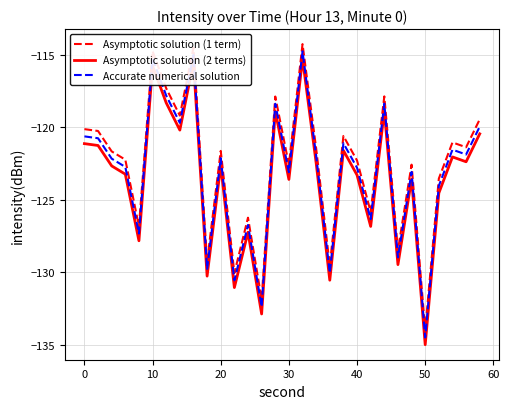

What is the difference between the maximum and minimum values in the Asymptotic solution (1 term) series?

19.7